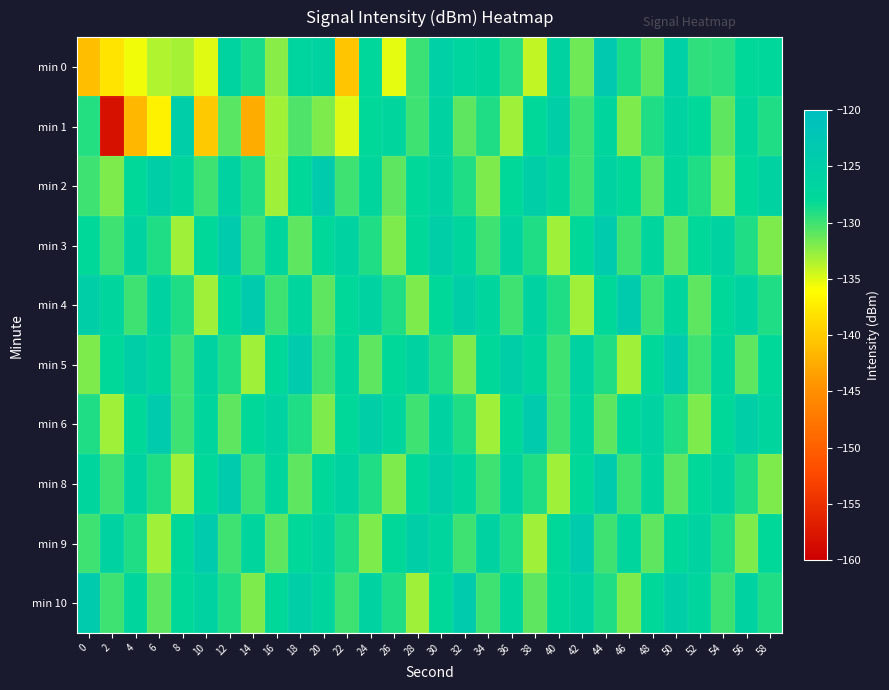

At 8, list the series in order from largest to smallest.

min 1, min 2, min 9, min 10, min 4, min 5, min 6, min 3, min 8, min 0